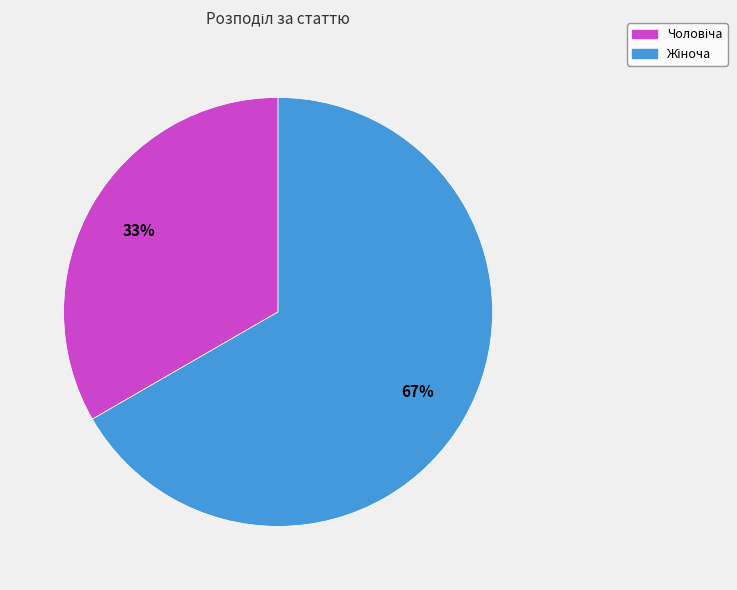

To the nearest percent, what is the average slice percentage?

50%